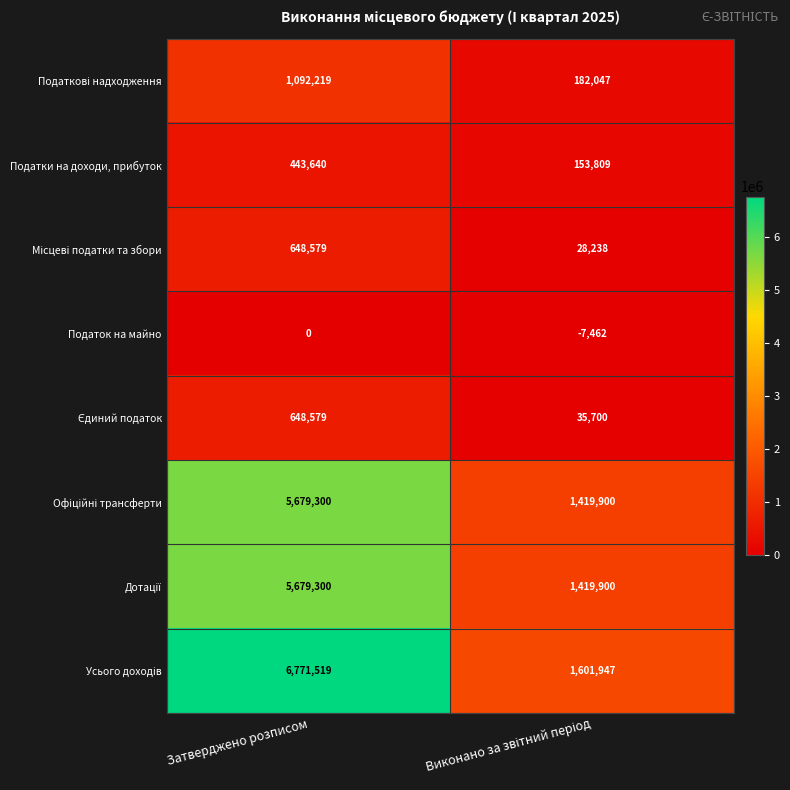

What is the difference between the maximum and minimum values in the Податок на майно series?

7462